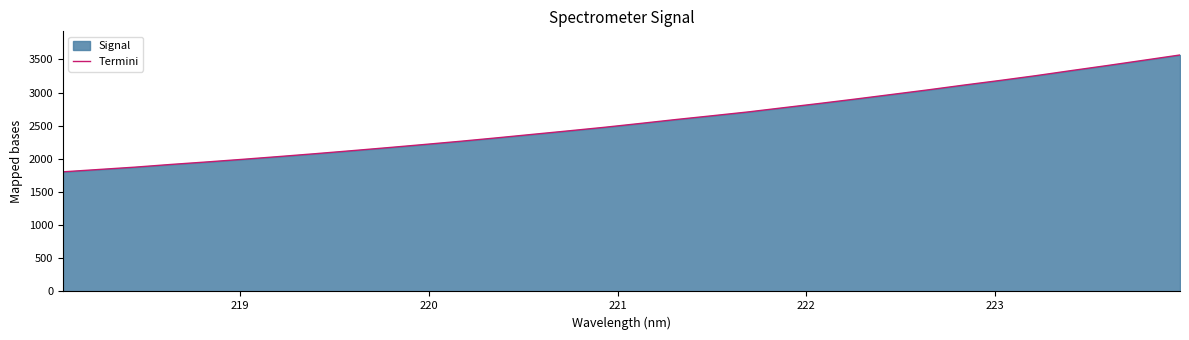

What is the difference between the maximum and minimum values?

1762.1